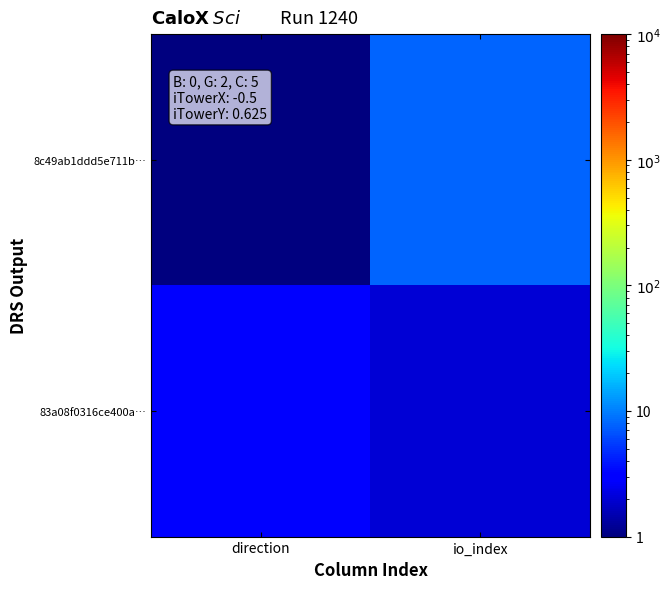

At direction, list the series in order from largest to smallest.

83a08f0316ce400a…, 8c49ab1ddd5e711b…